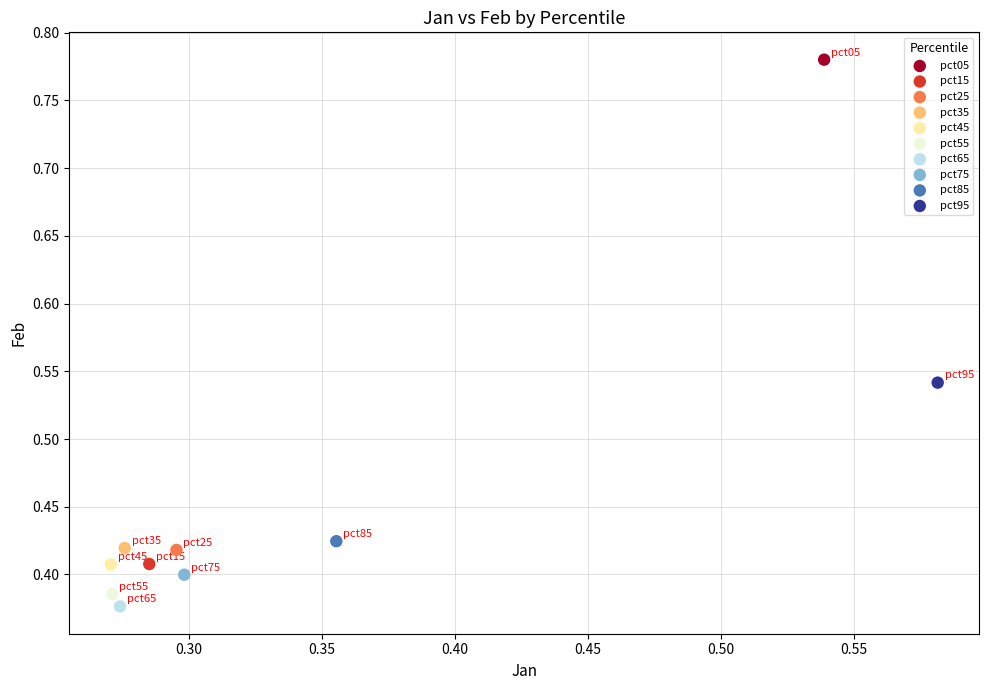

What are all the series names shown in the legend?

pct05, pct15, pct25, pct35, pct45, pct55, pct65, pct75, pct85, pct95